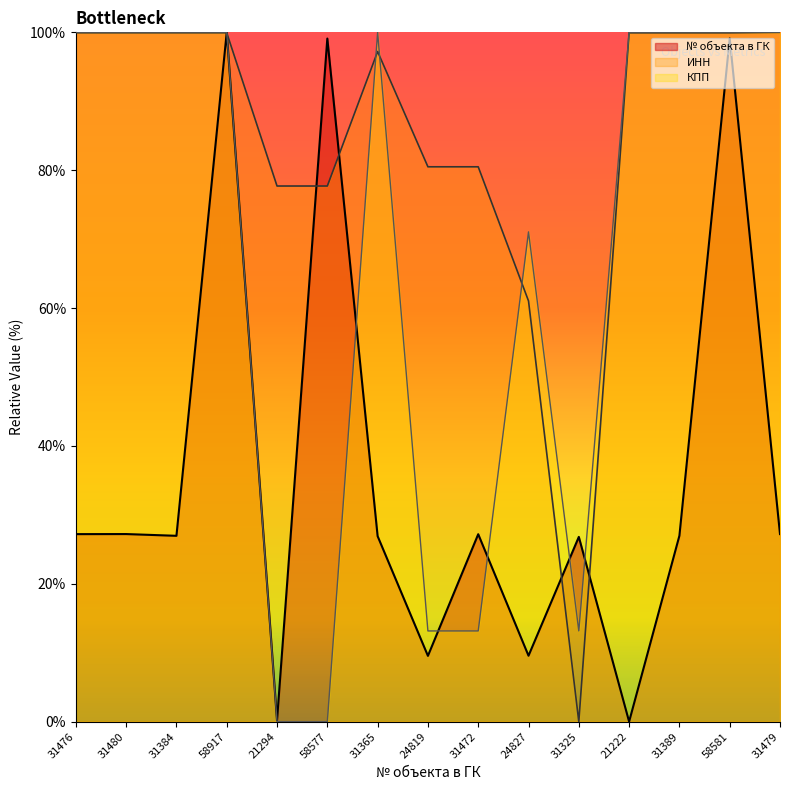

Rank the categories by ИНН value from lowest to highest.

31325, 24827, 21294, 58577, 24819, 31472, 31365, 21222, 31389, 58581, 31476, 31480, 31384, 58917, 31479